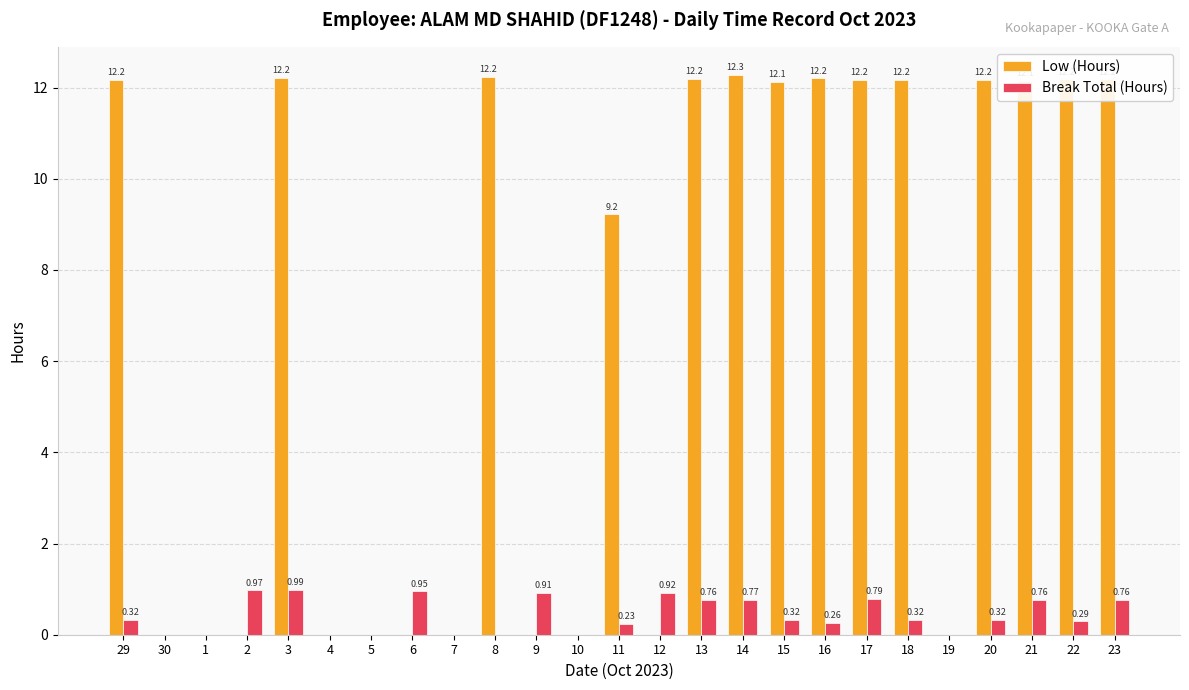

What is the sum of the Break Total (Hours) values at 22 and 11?

0.5